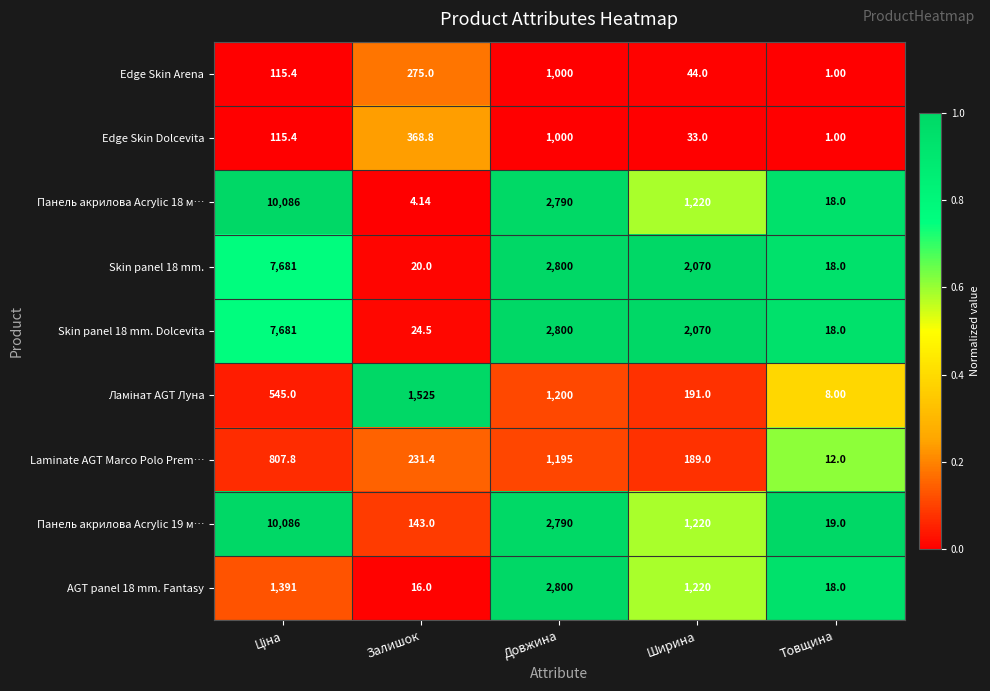

Which label corresponds to the smallest value in the chart?

Товщина